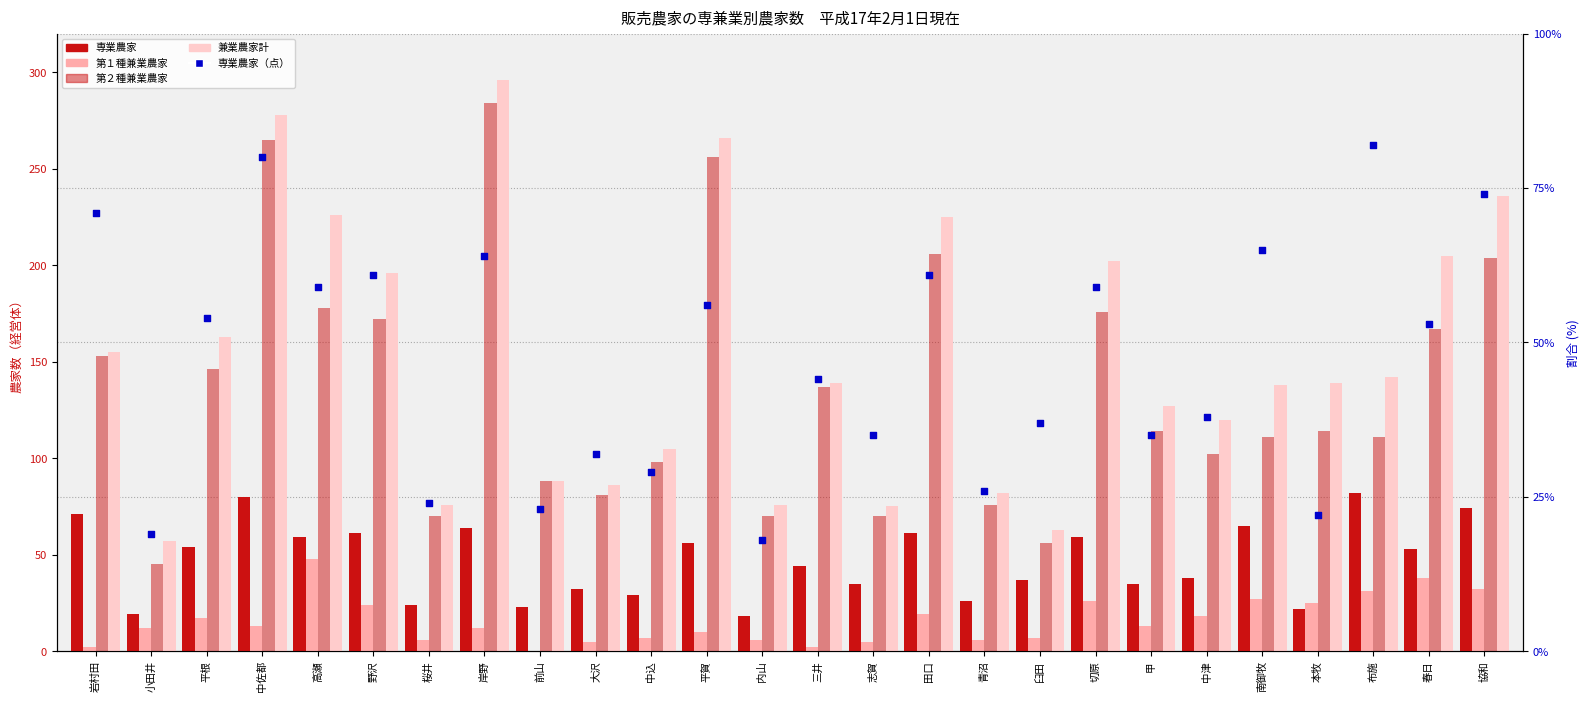

Which series reaches the maximum Y coordinate?

兼業農家計